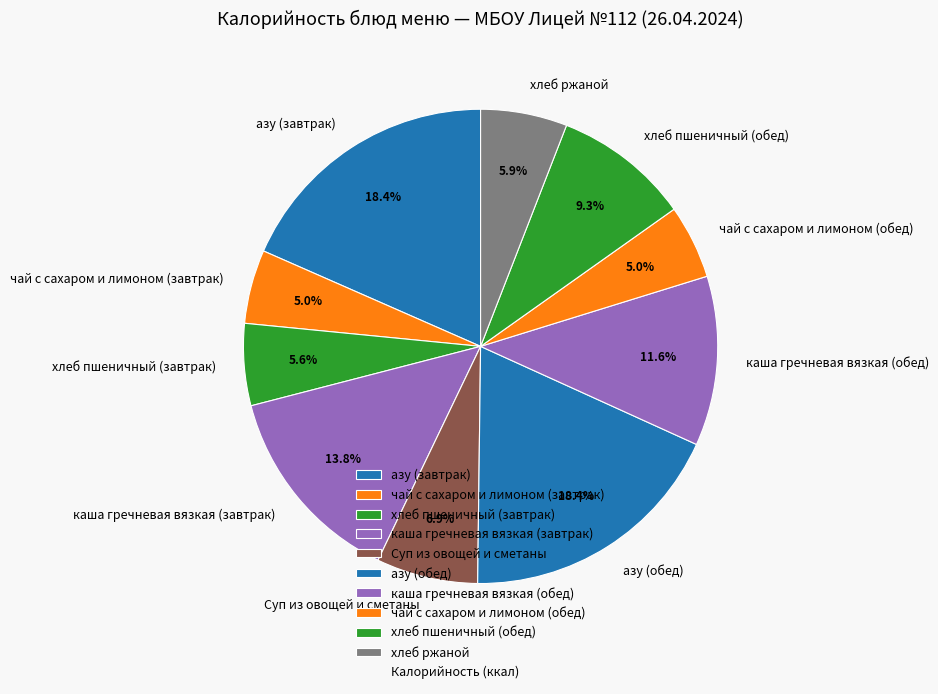

What percentage do азу (обед) and чай с сахаром и лимоном (обед) together represent?

23.4%